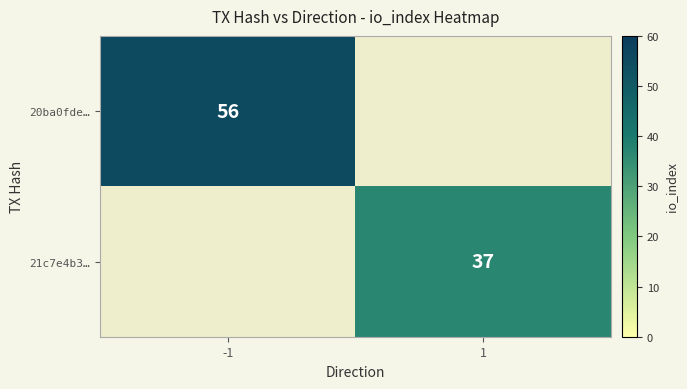

The 21c7e4b3… series shows 57 at 1. True or false?

False